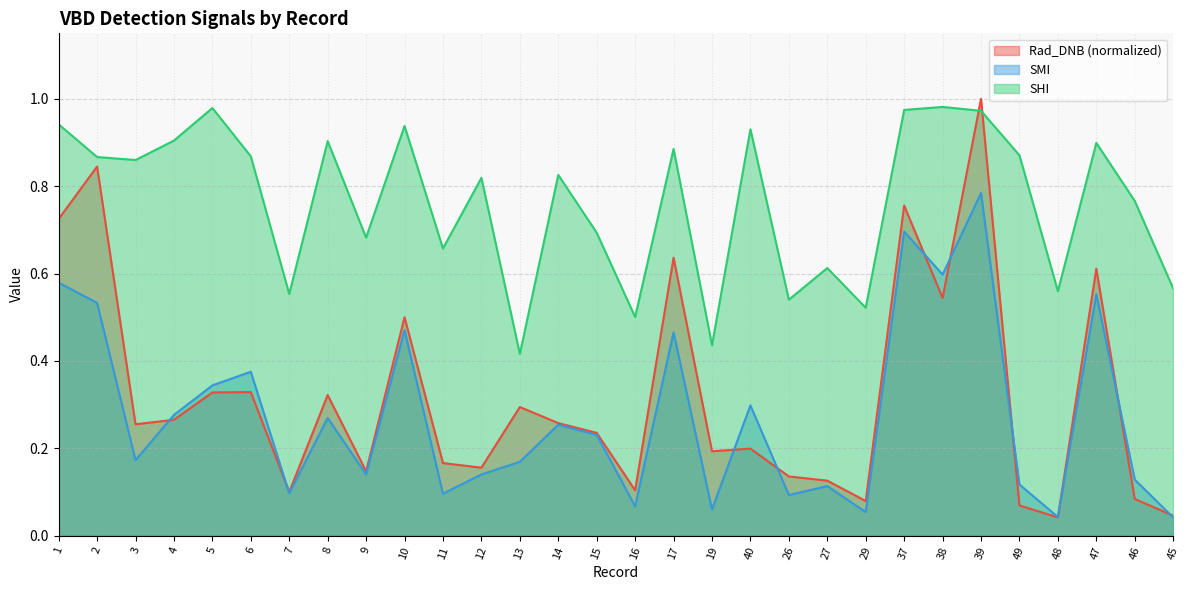

The value of SMI at 10 is 0.5. True or false?

True